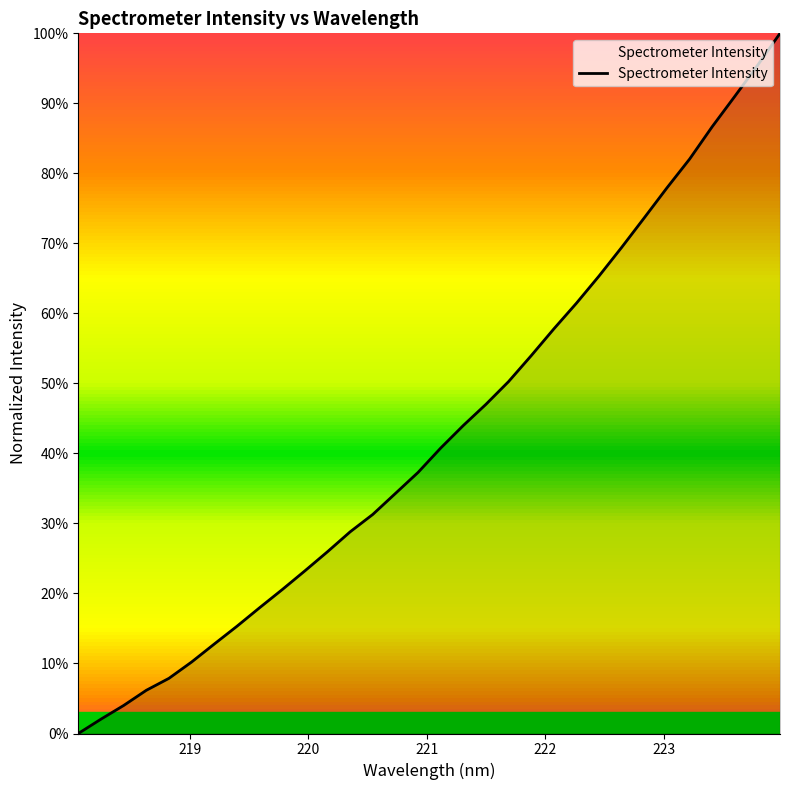

Does the chart display data point markers on the line(s)?

No